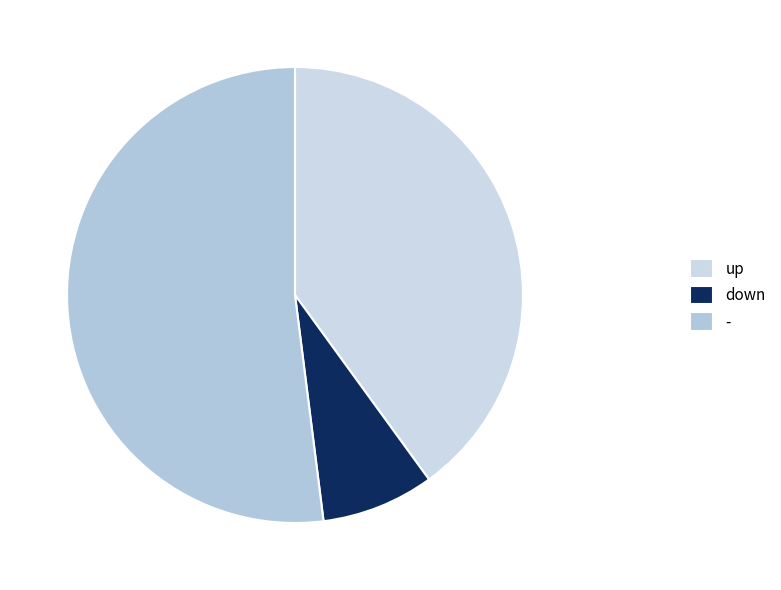

How many segments does this pie chart have?

3